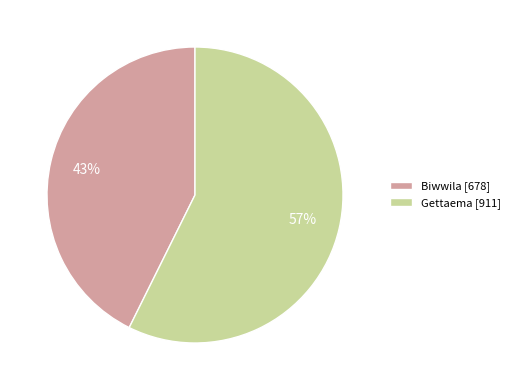

Combined, do Biwwila and Gettaema account for over 50%?

Yes